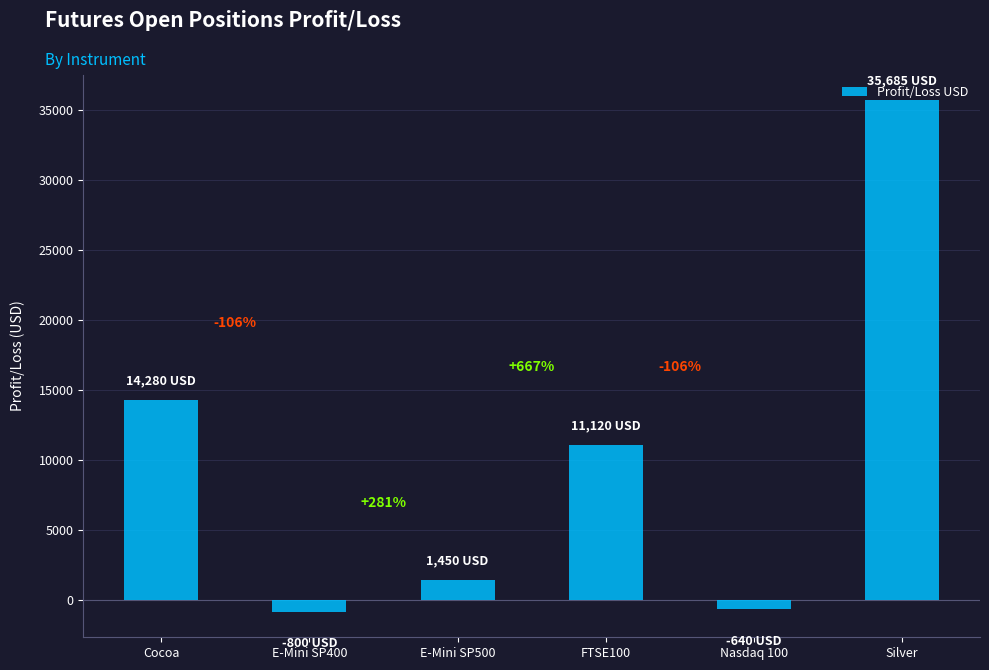

Where does the data first go above 11120?

Cocoa